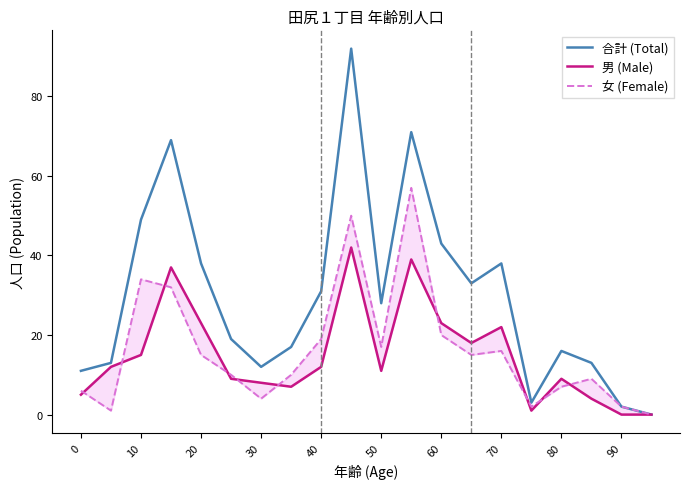

What is the highest value of the 合計 (Total) series?

92